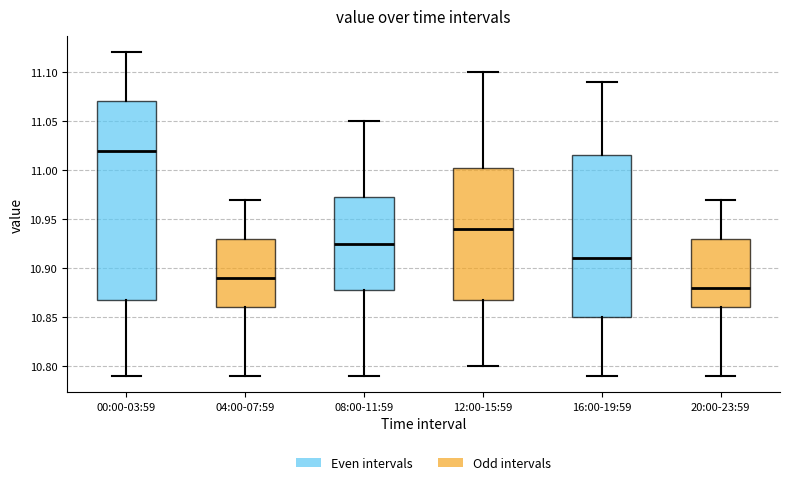

Reading left to right, transcribe this box plot: for each box, give where its median line is, the range the box spans, and where its two whiskers end, as read against the y-axis. The values are not printed on the chart, so give them approximately, as read against the axis.

00:00-03:59: median 11.020, box 10.870 to 11.070, whiskers 10.790 to 11.120
04:00-07:59: median 10.890, box 10.860 to 10.930, whiskers 10.790 to 10.970
08:00-11:59: median 10.925, box 10.880 to 10.975, whiskers 10.790 to 11.050
12:00-15:59: median 10.940, box 10.870 to 11.005, whiskers 10.800 to 11.100
16:00-19:59: median 10.910, box 10.850 to 11.015, whiskers 10.790 to 11.090
20:00-23:59: median 10.880, box 10.860 to 10.930, whiskers 10.790 to 10.970